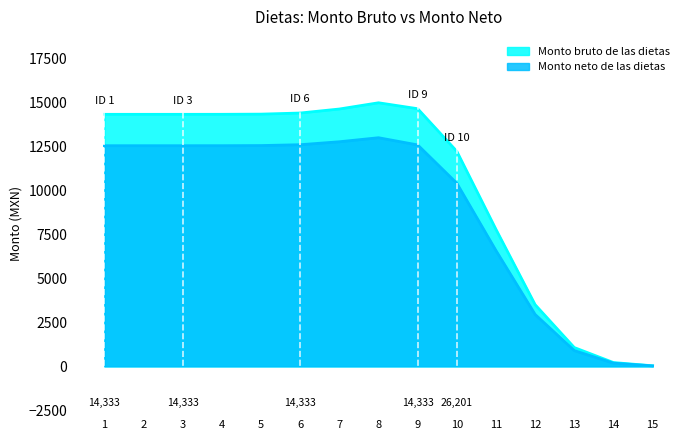

At which label does Monto bruto de las dietas first exceed 14333?

1